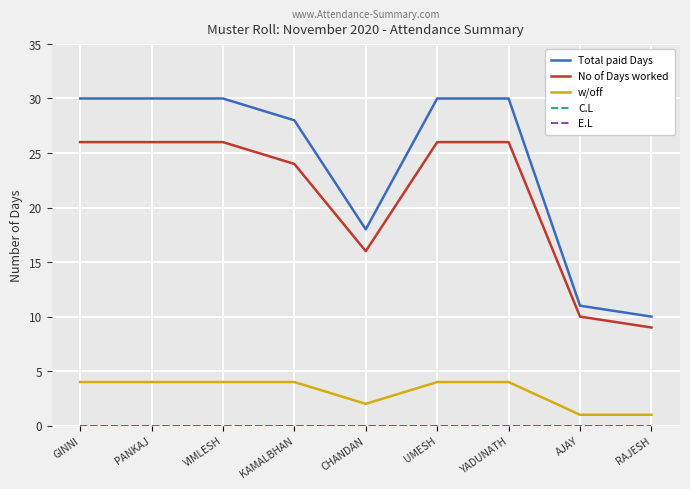

What is the average value of the w/off series?

3